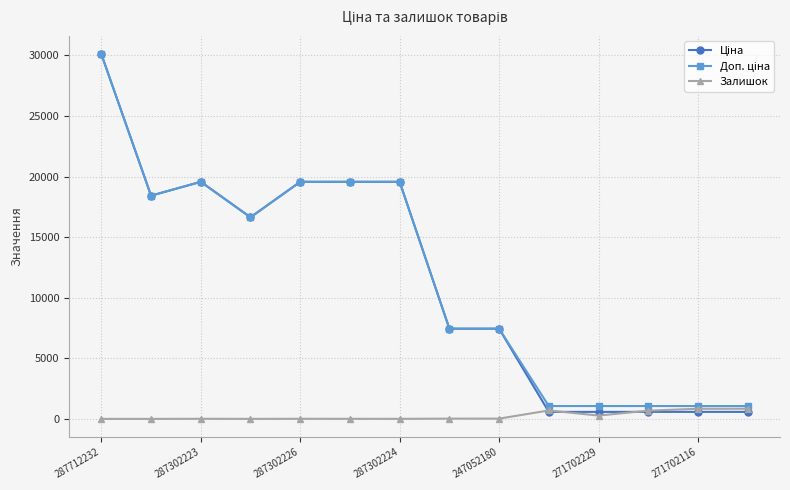

At how many categories does at least one series exceed 17383?

6